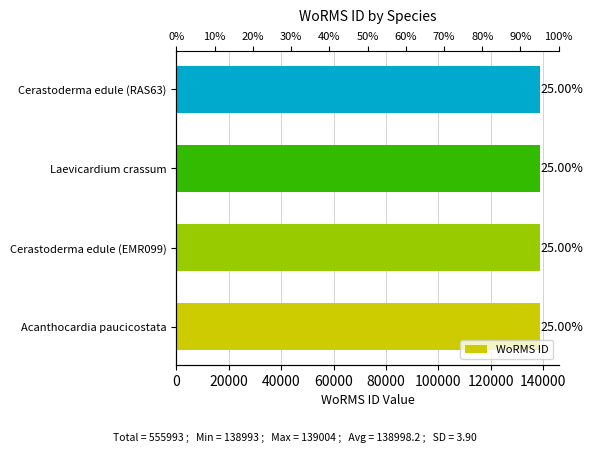

What is the difference between the maximum and second lowest values?

6